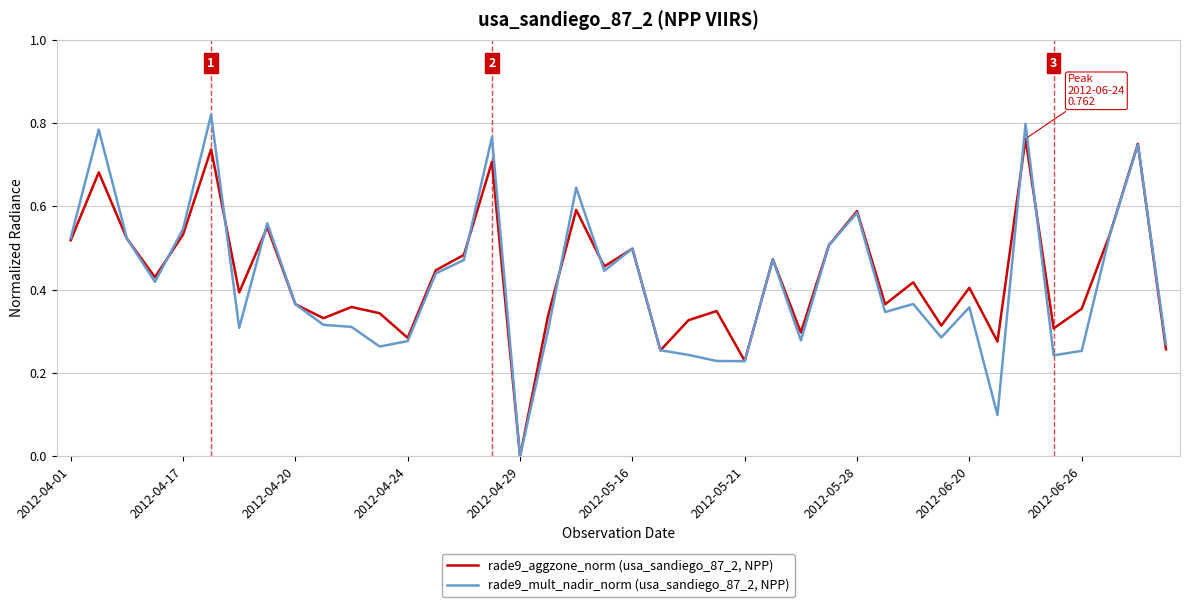

After their last crossing, which series has the higher values: rade9_mult_nadir_norm (usa_sandiego_87_2, NPP) or rade9_aggzone_norm (usa_sandiego_87_2, NPP)?

rade9_mult_nadir_norm (usa_sandiego_87_2, NPP)